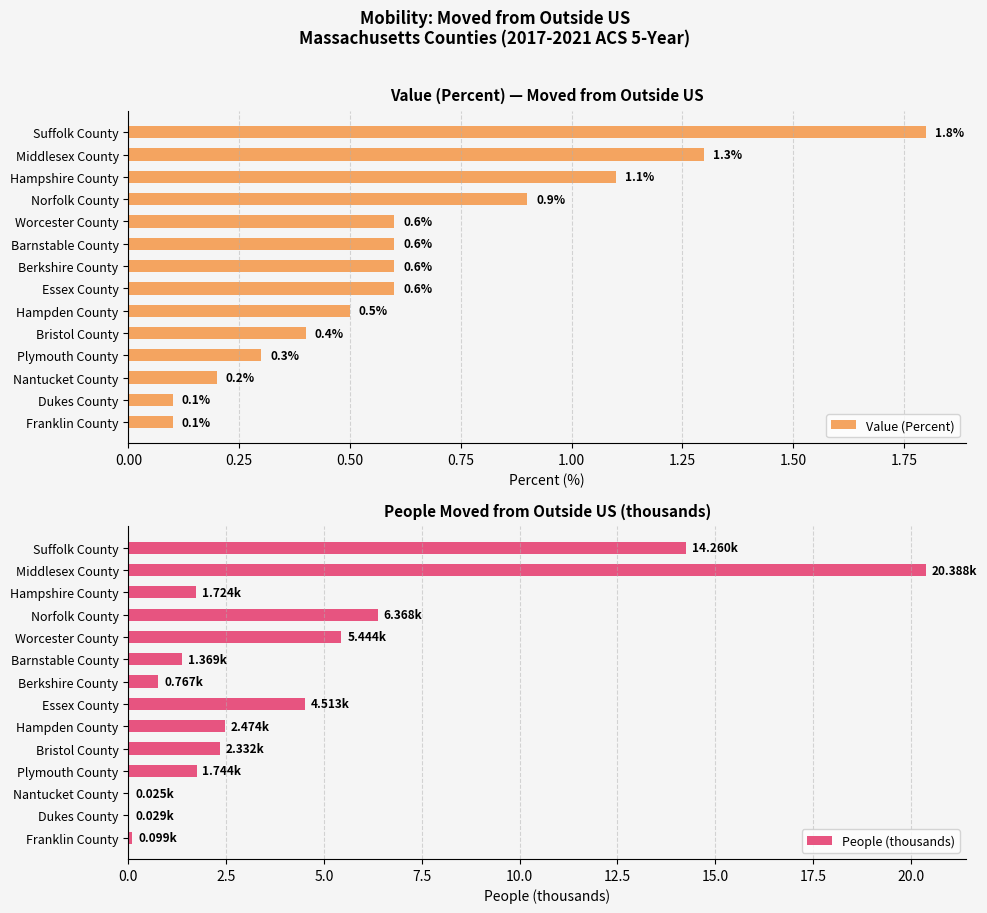

Which series has the widest spread of values?

People (thousands)